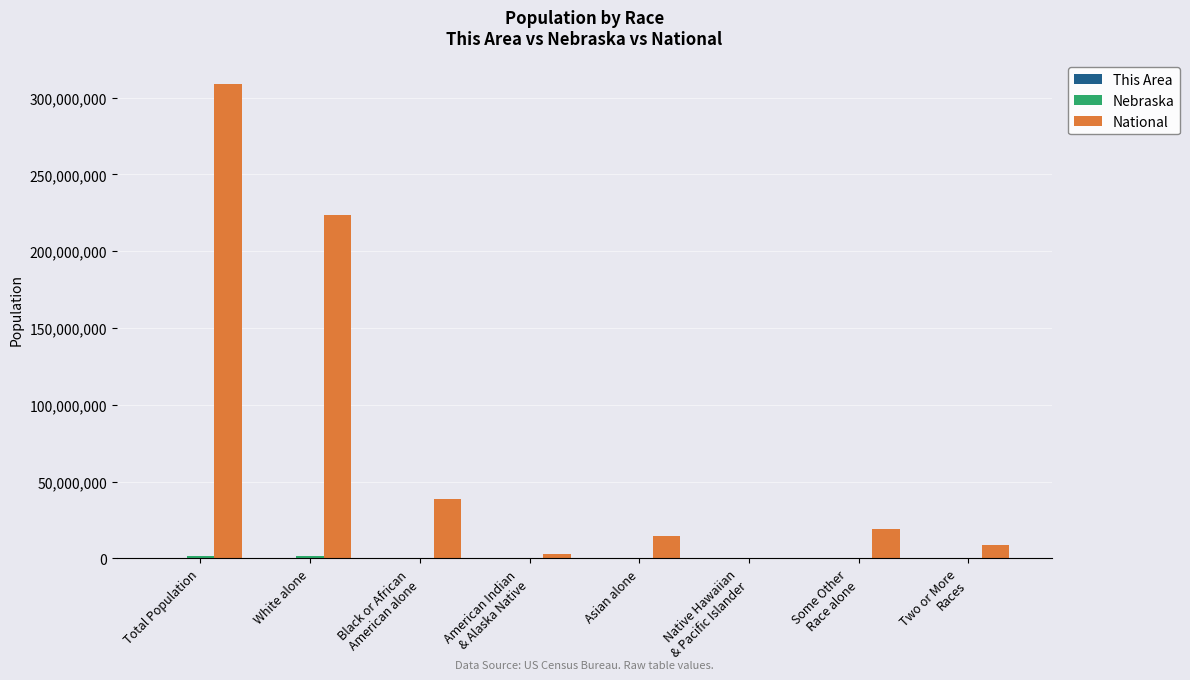

At which label does National reach its peak?

Total Population